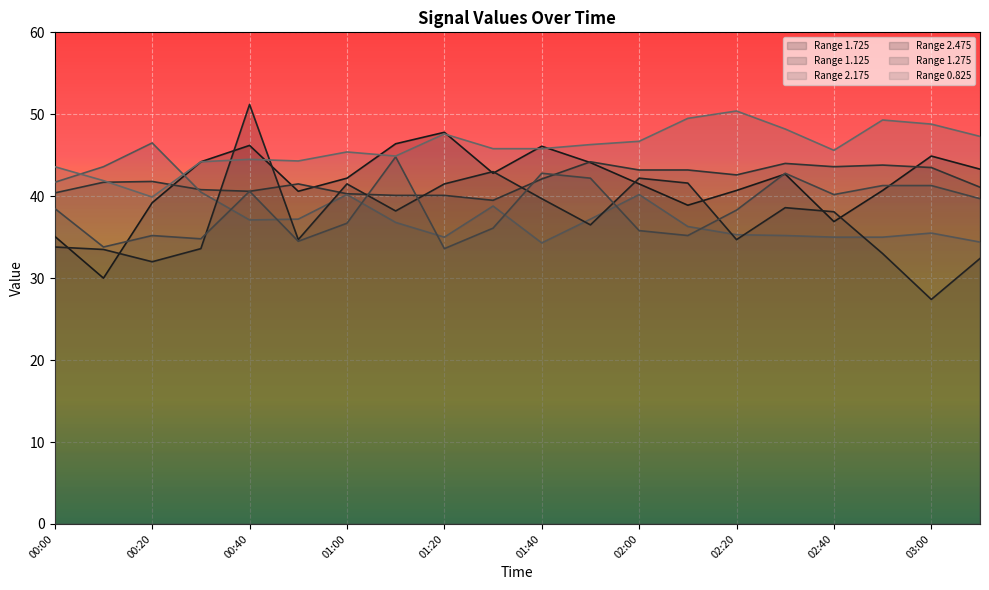

What is the difference between the 1.725 values at 02:10 and 01:20?

8.9